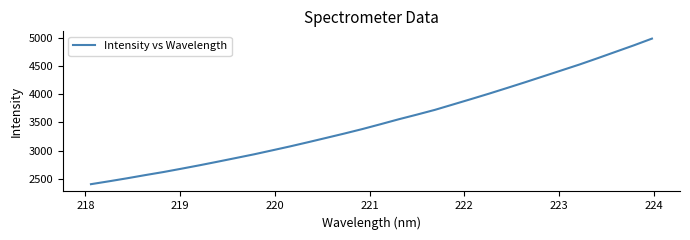

What is the maximum value shown in the chart?

4984.6